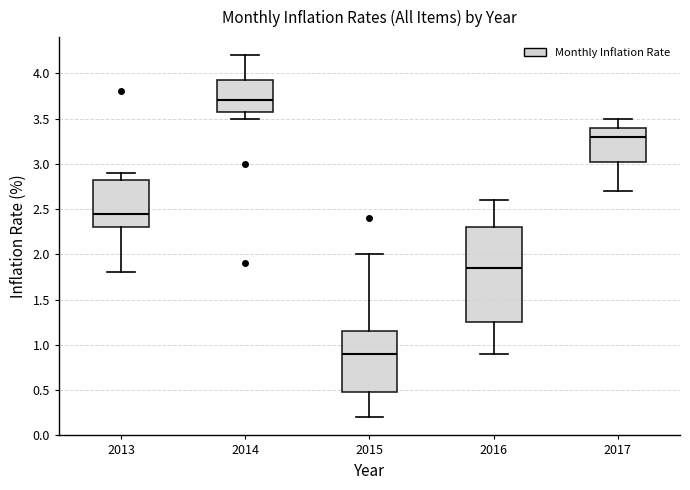

Reading left to right, read every box against the y-axis: the position of its median line, the range the box covers, and the ends of its whiskers. The values are not printed on the chart, so give them approximately, as read against the axis.

2013: median 2.45, box 2.30 to 2.85, whiskers 1.80 to 2.90
2014: median 3.70, box 3.60 to 3.95, whiskers 3.50 to 4.20
2015: median 0.90, box 0.50 to 1.15, whiskers 0.20 to 2.00
2016: median 1.85, box 1.25 to 2.30, whiskers 0.90 to 2.60
2017: median 3.30, box 3.05 to 3.40, whiskers 2.70 to 3.50